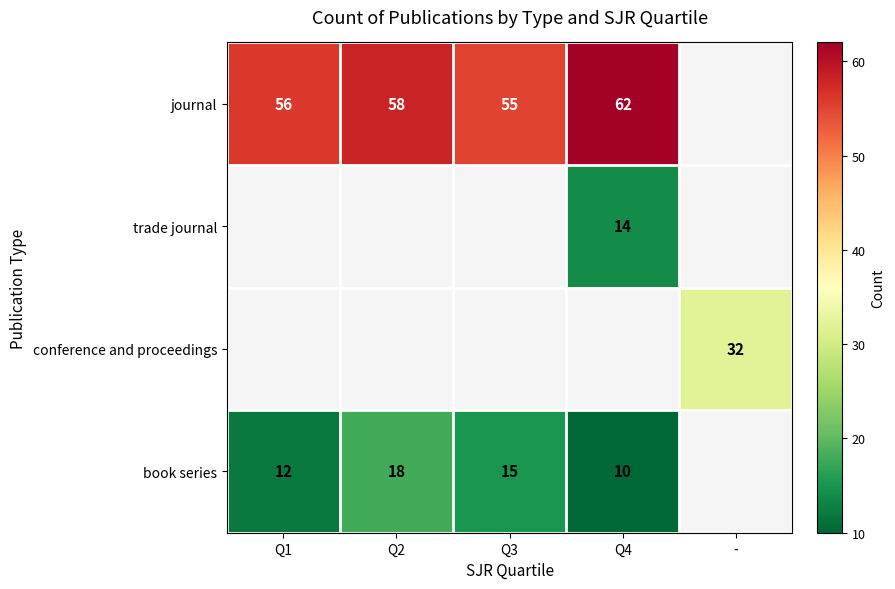

What is the sum of the journal values at Q4 and Q2?

120